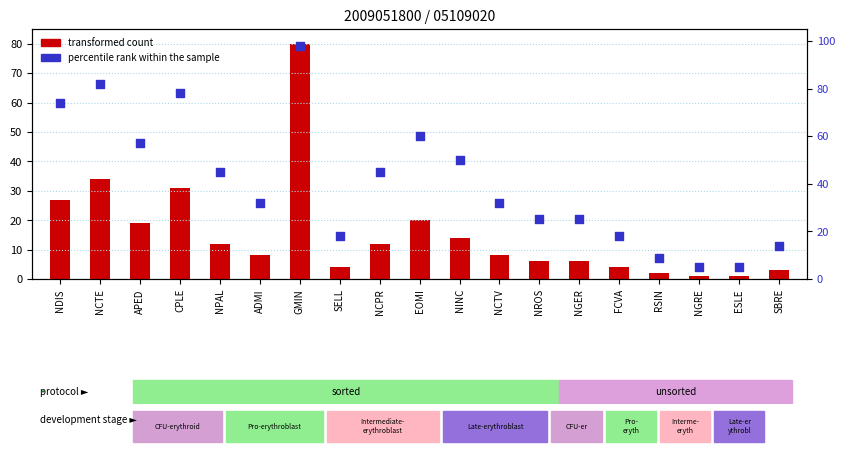

Which series reaches the minimum Y coordinate?

transformed count